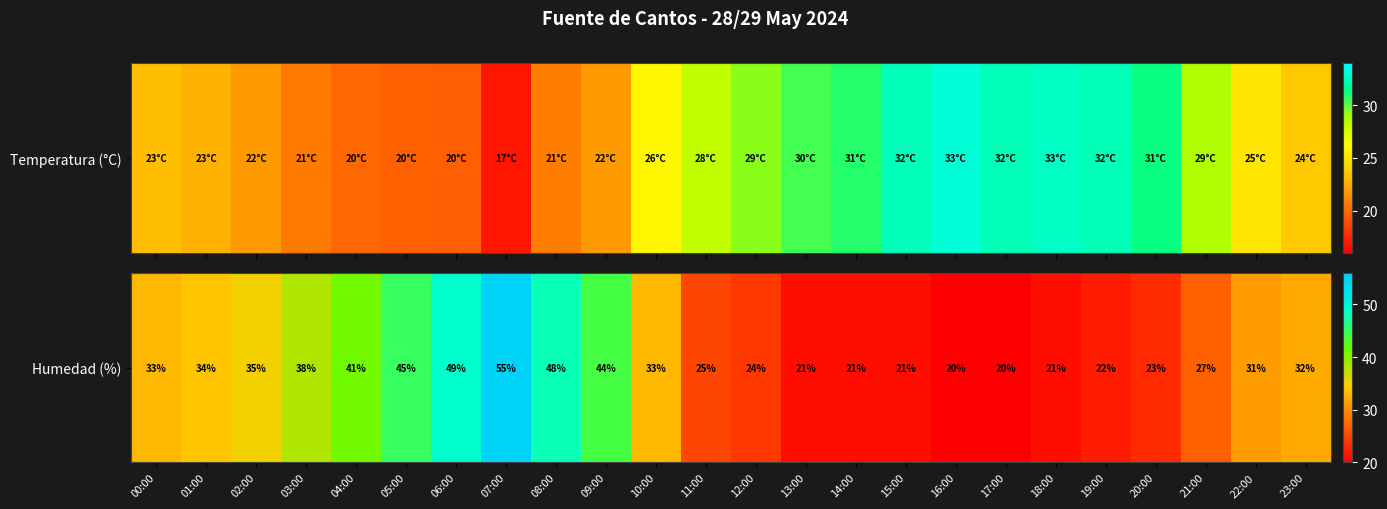

How many data points are above 32?

11